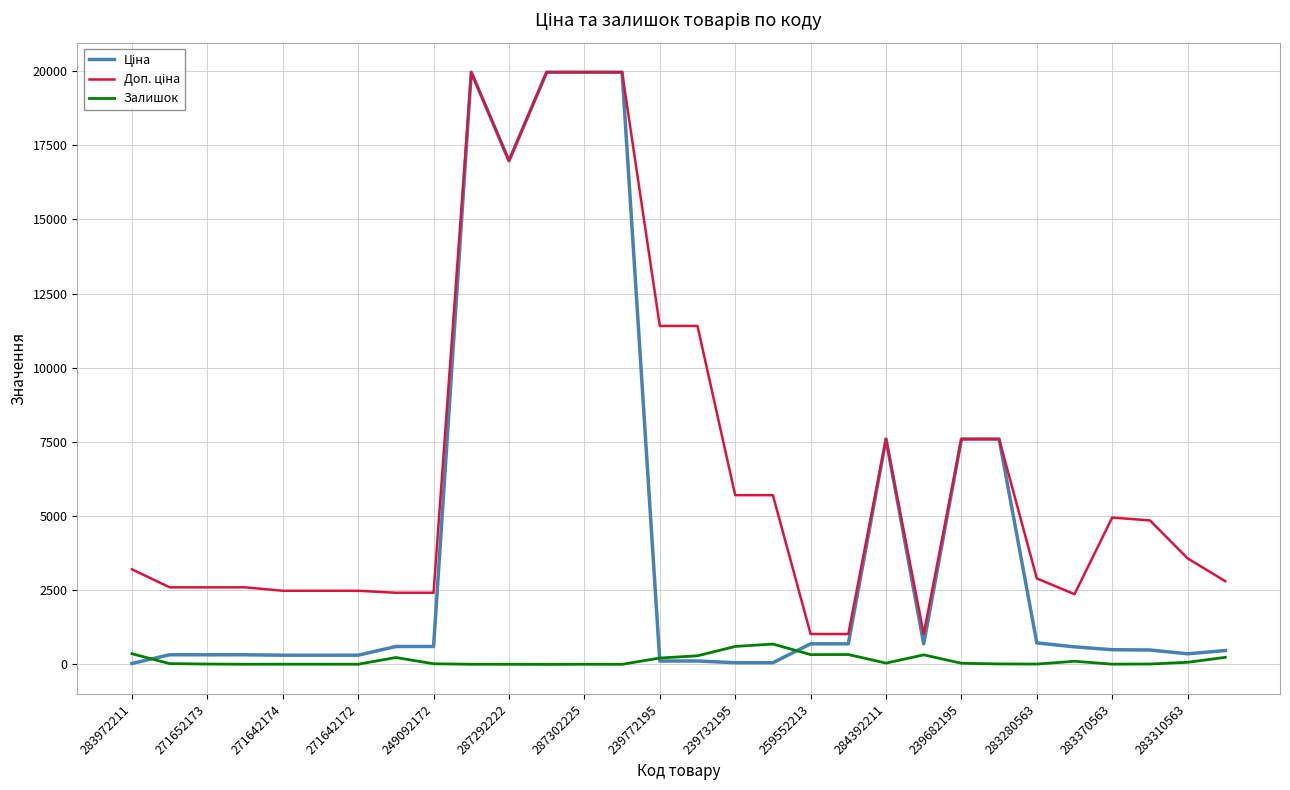

True or false: Доп. ціна and Ціна intersect in this chart.

False